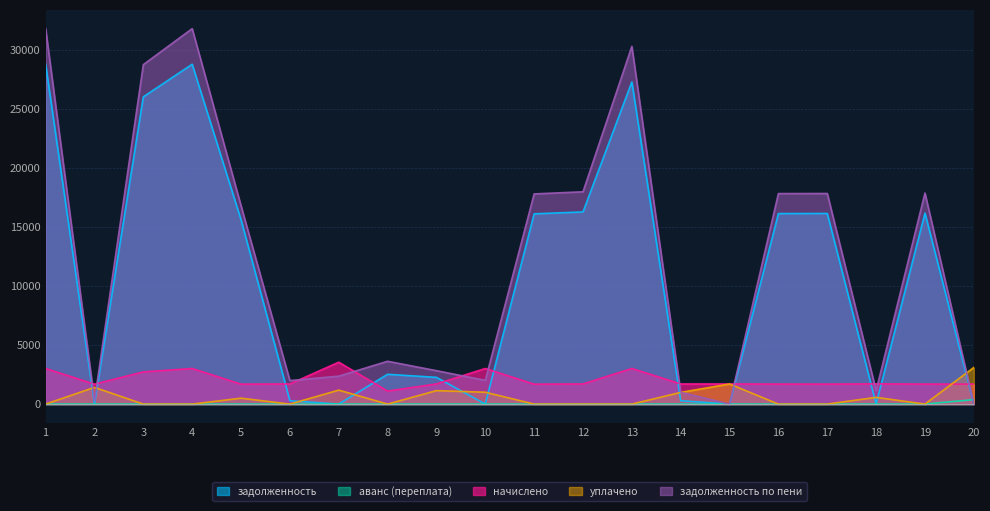

Which series has the largest total across all categories?

задолженность по пени